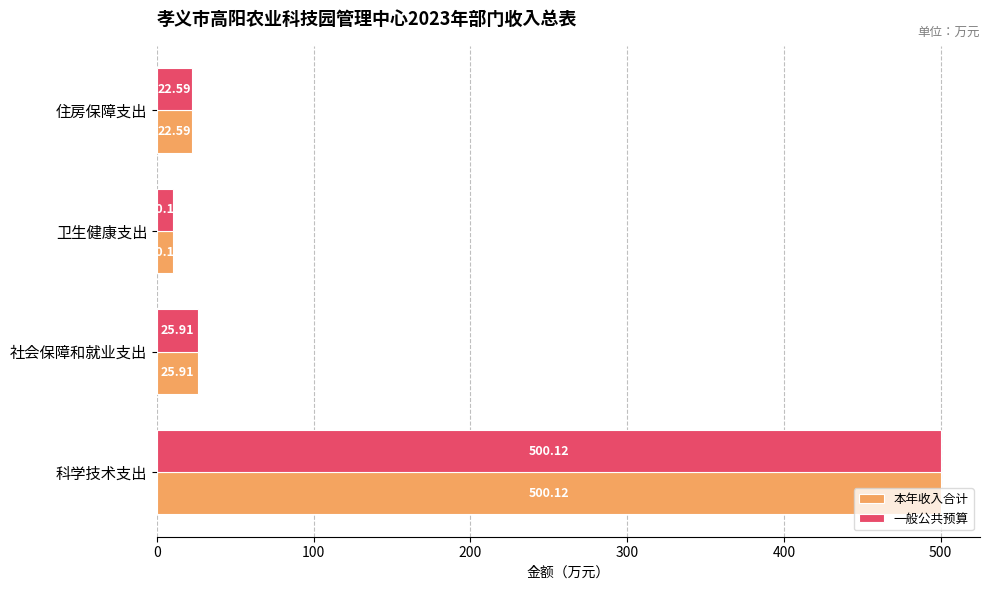

At which label is 一般公共预算 closest to 255?

社会保障和就业支出